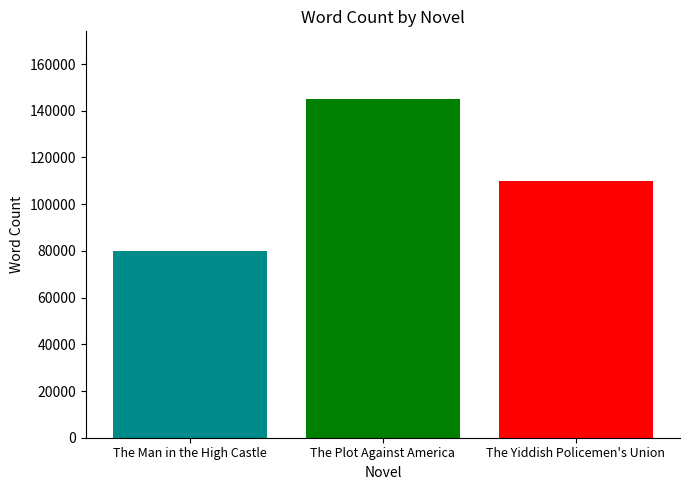

Reading left to right, transcribe all the data shown in this chart.

80000	145000	110000